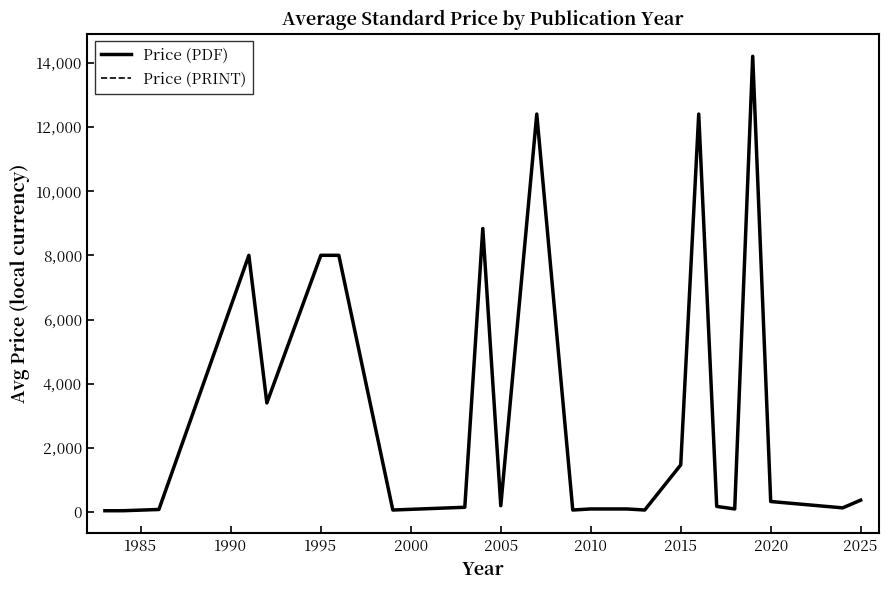

How many interior local valleys does the Price (PRINT) series have?

7